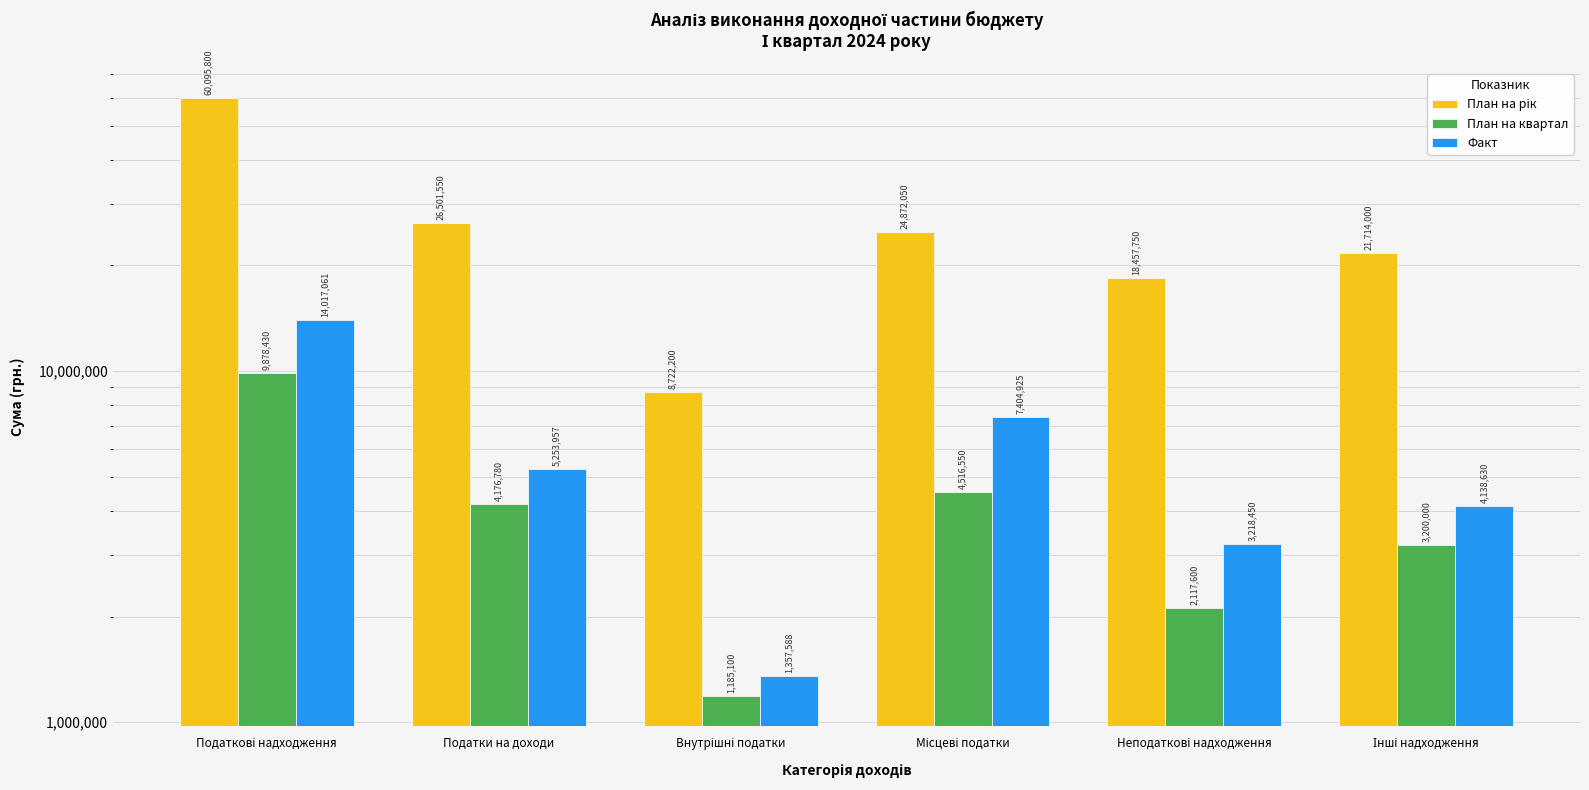

The План на квартал series shows 1185100.0 at Внутрішні податки. True or false?

True